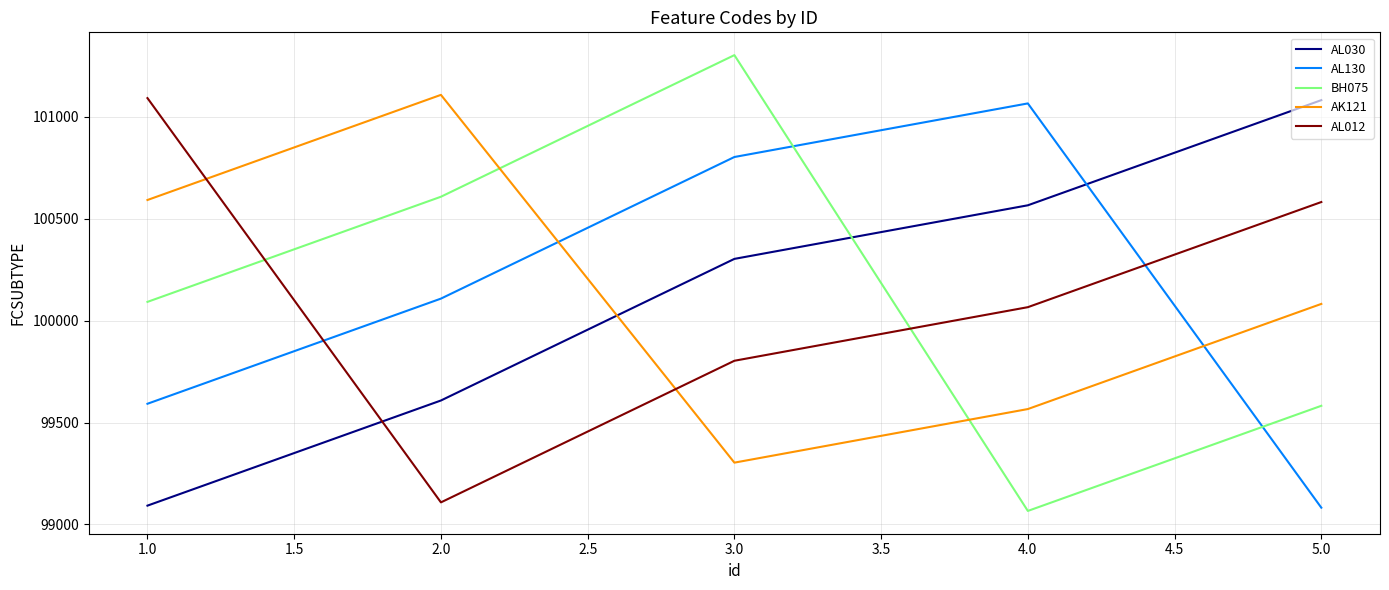

Count the number of categories in the chart.

5